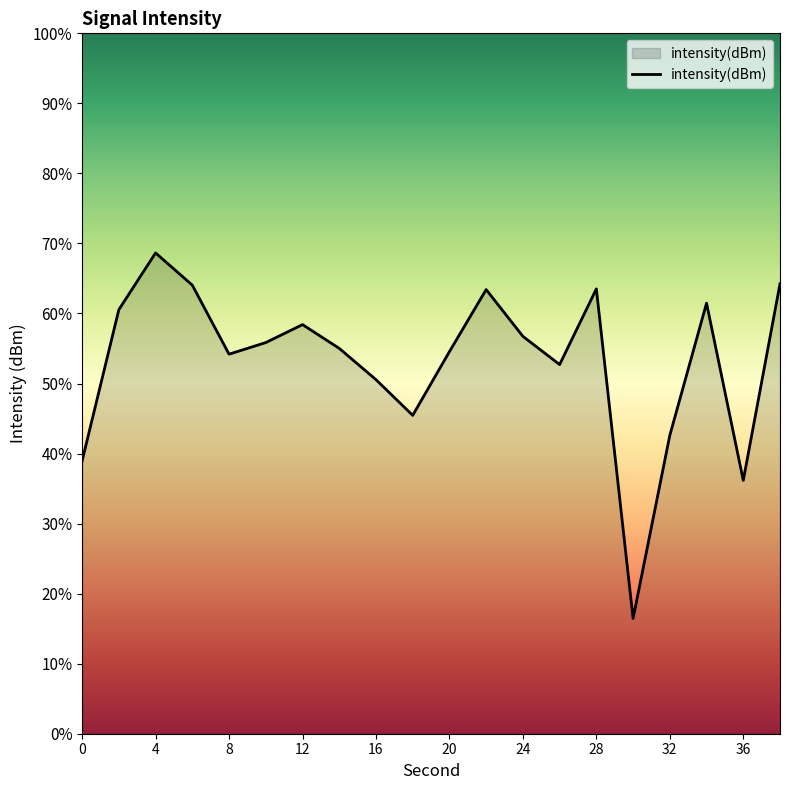

Does the chart display data point markers on the line(s)?

No